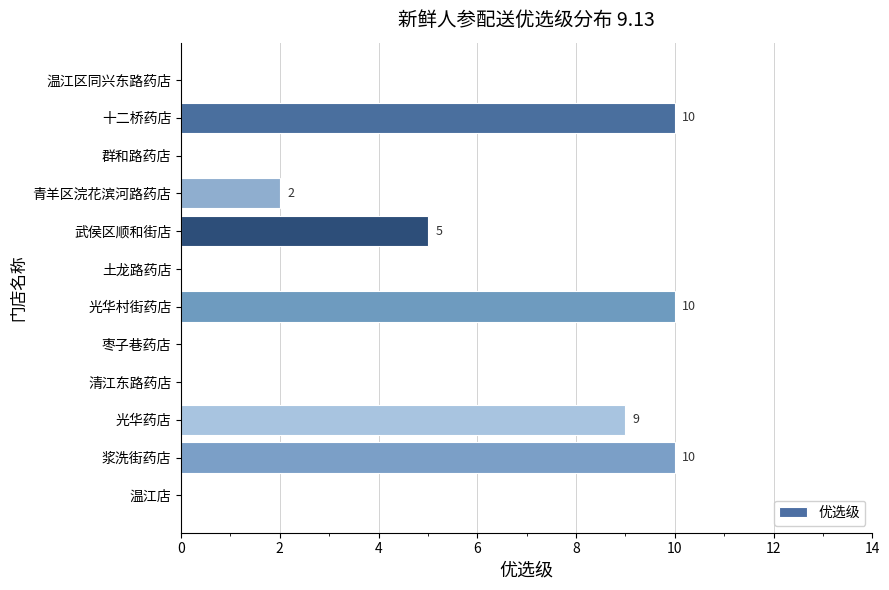

Read the value at 光华村街药店.

10